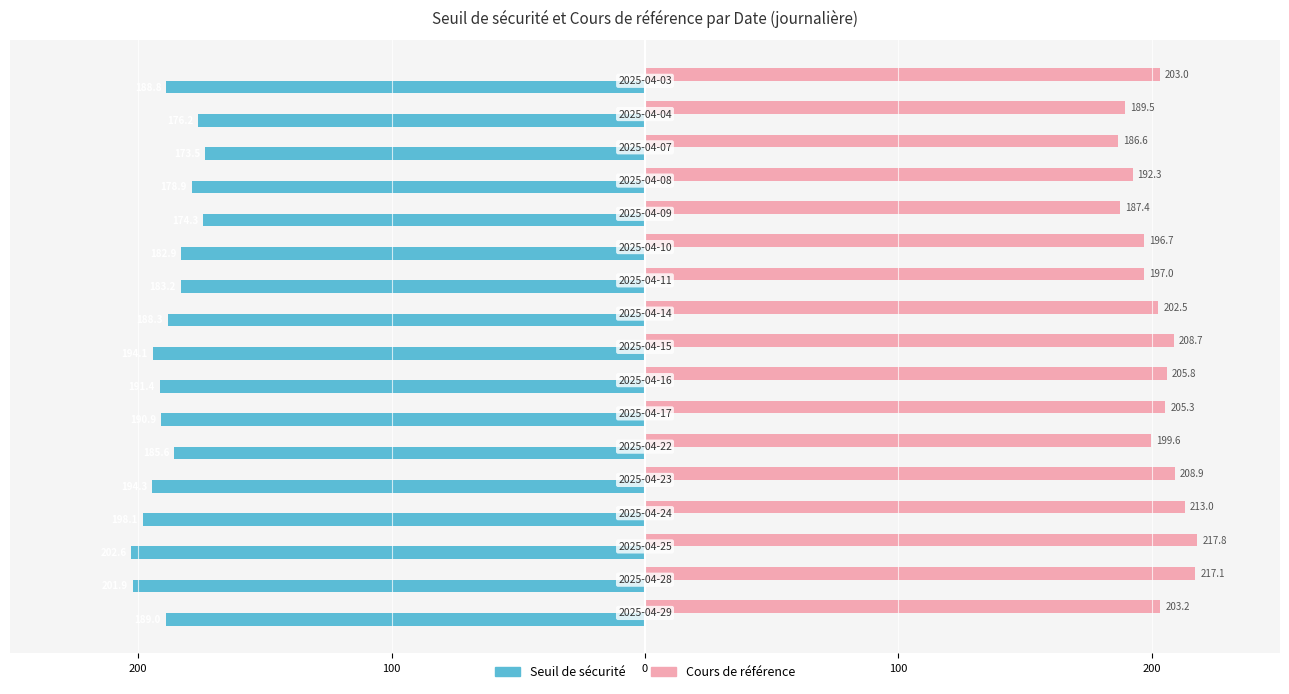

What are all the series names shown in the legend?

Seuil de sécurité, Cours de référence